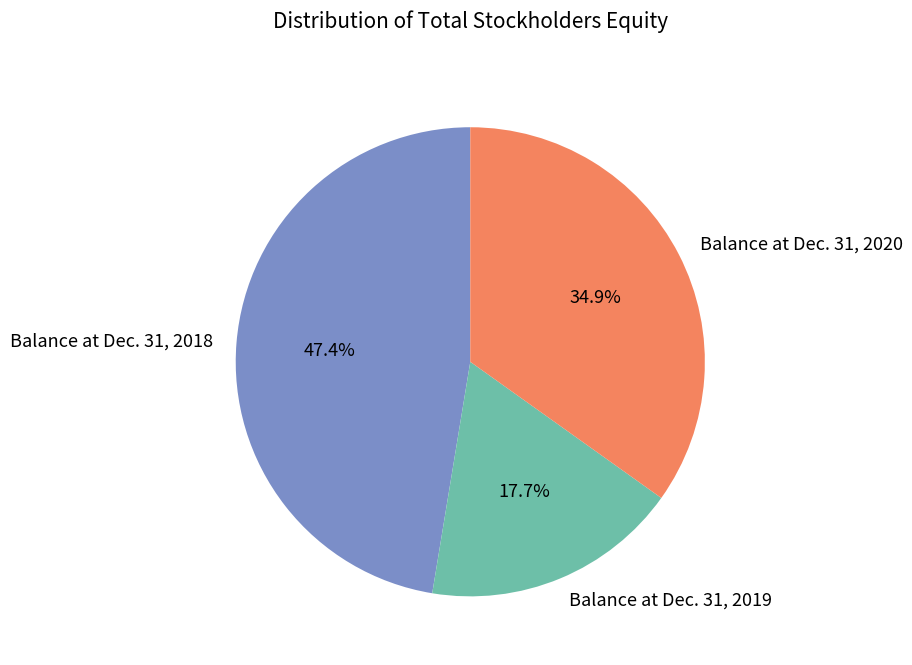

What percentage is the Balance at Dec. 31, 2019 slice, to the nearest percent?

18%